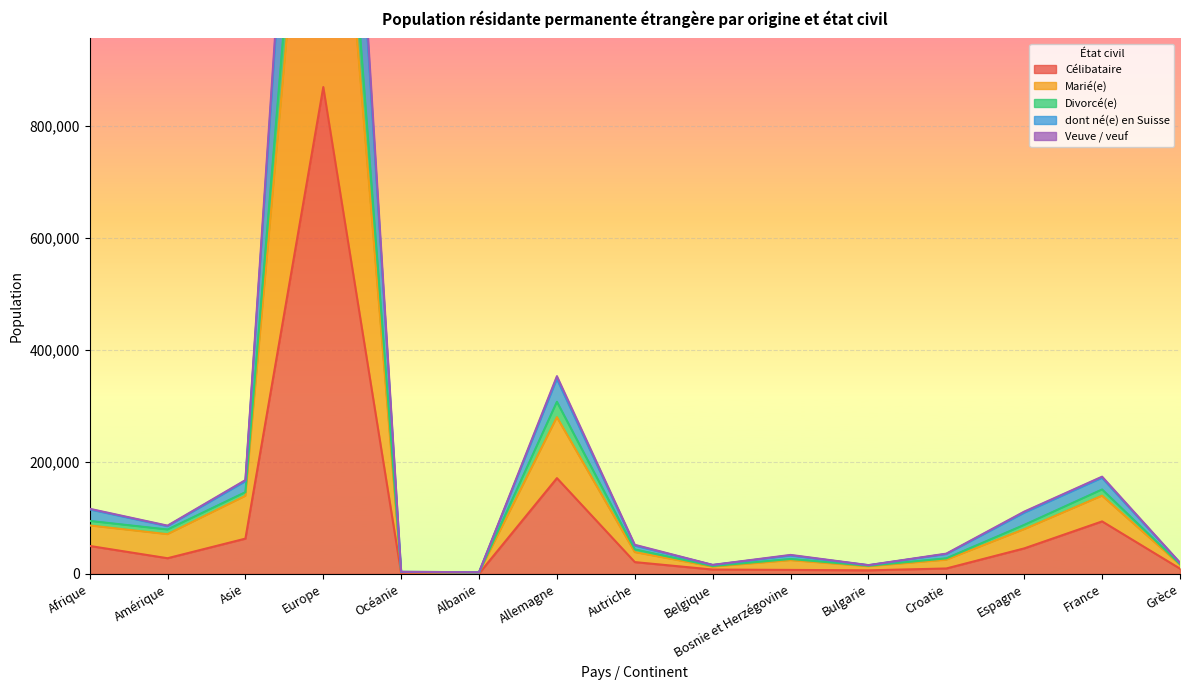

What is the spread (max minus min) of values at Grèce?

10570